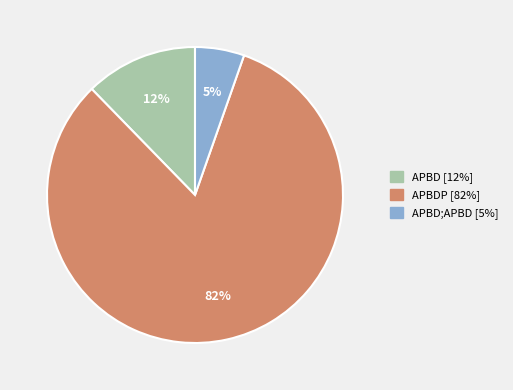

Rank the categories by value from highest to lowest.

APBDP [82%], APBD [12%], APBD;APBD [5%]